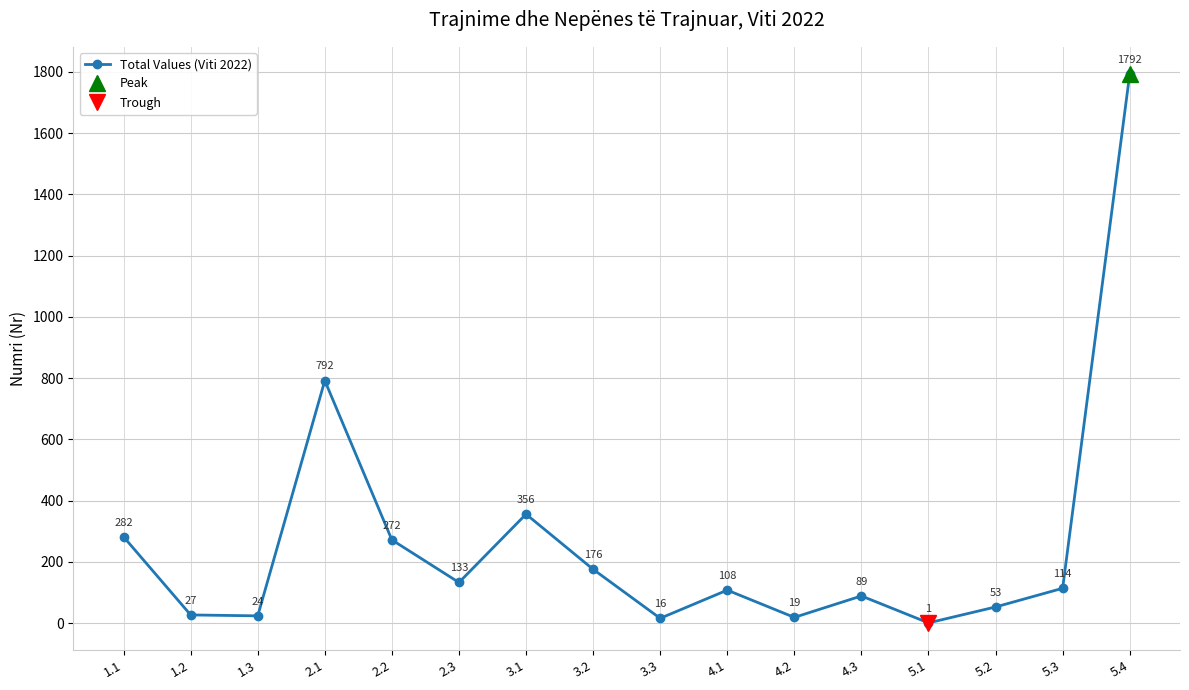

Where does the data first go above 114?

1.1